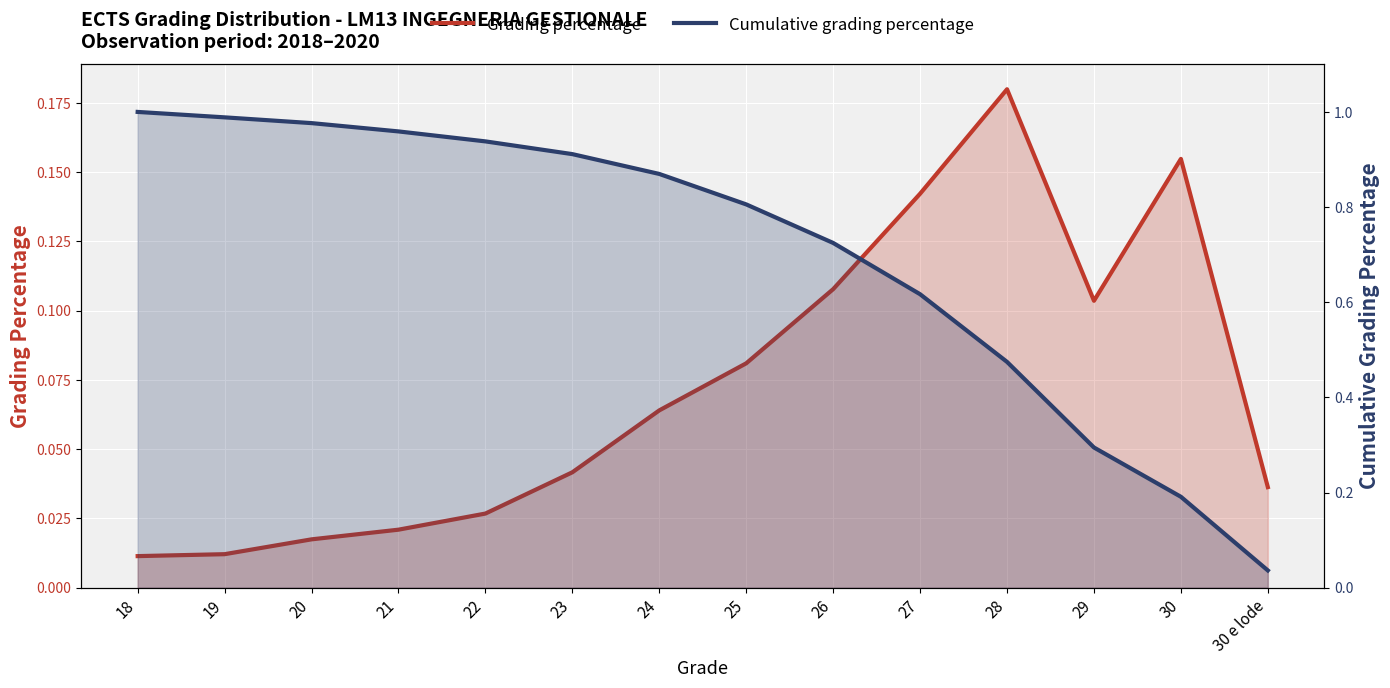

What position from the left is 23?

6